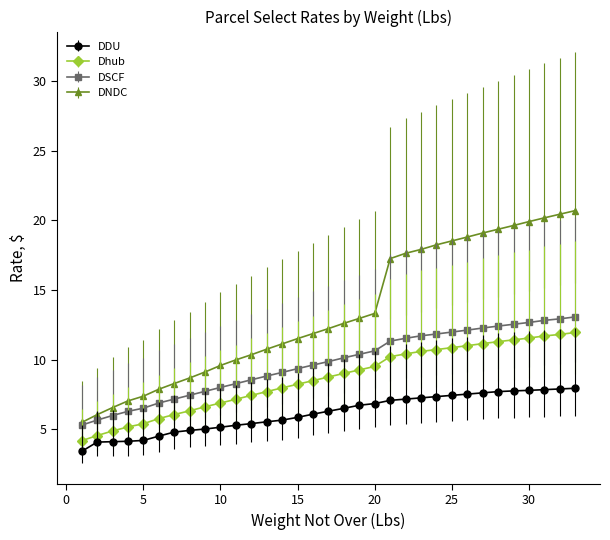

What is the value of the DSCF point at the 11th from the left?

8.3